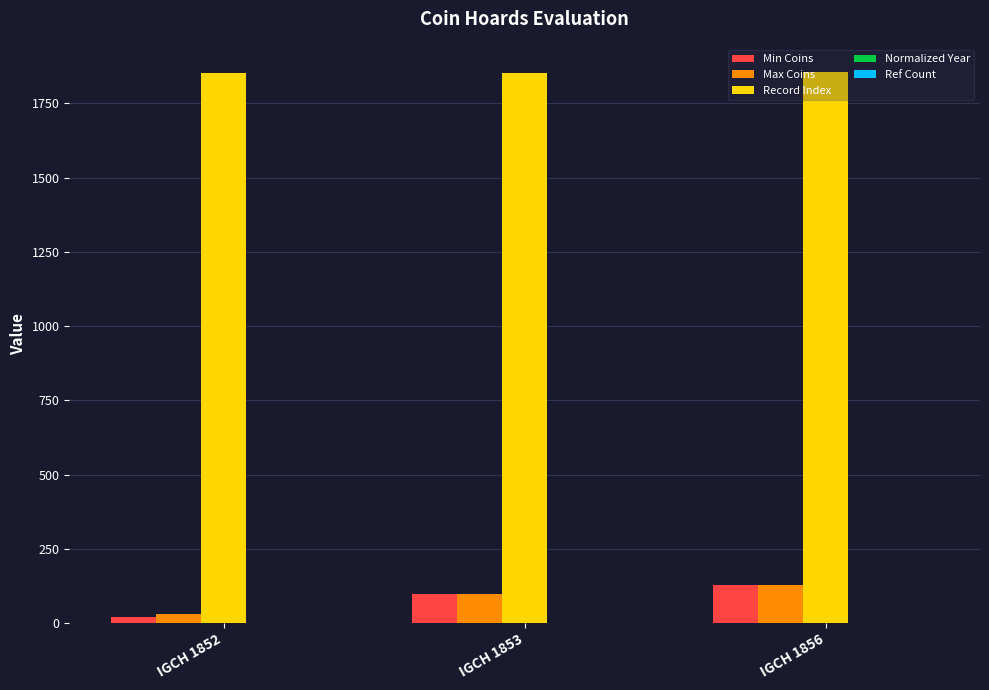

Which series has the widest spread of values?

Min Coins